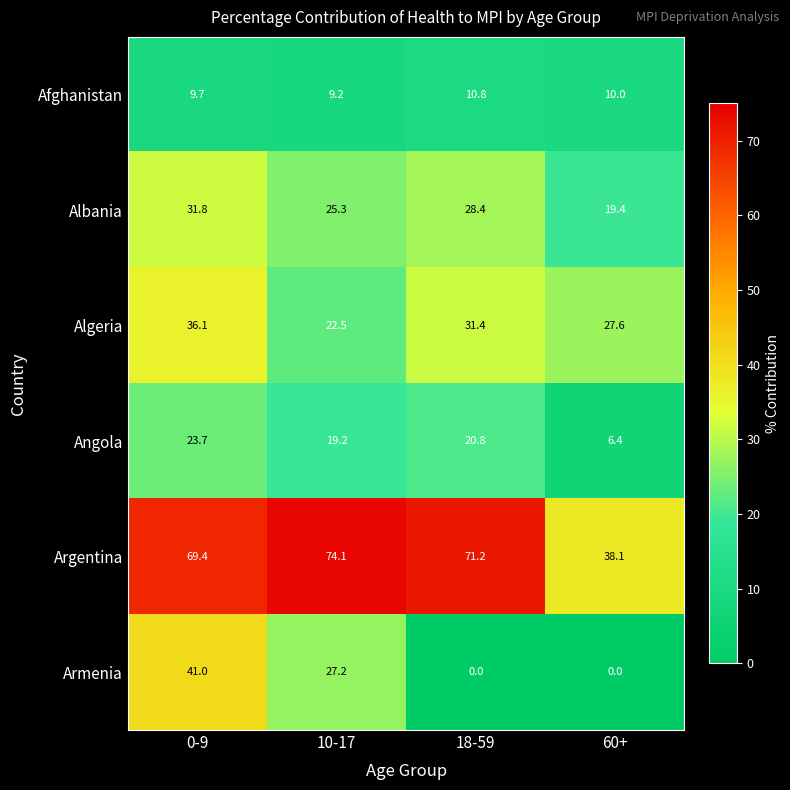

Is it true that Armenia equals 42.9 at 10-17?

False